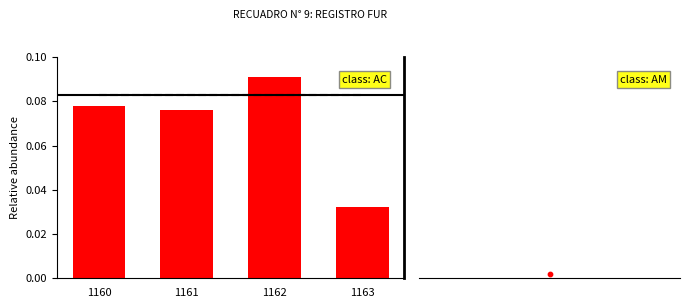

Between 1160 and 1162, which is larger?

1162